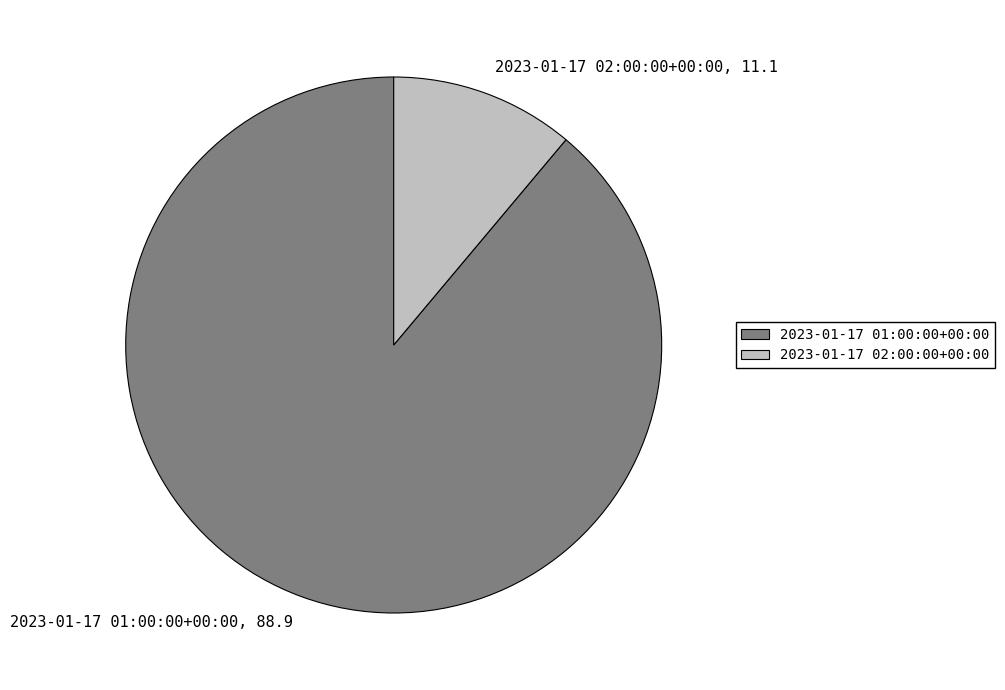

Is the sum of 2023-01-17 02:00:00+00:00 and 2023-01-17 01:00:00+00:00 greater than half?

Yes